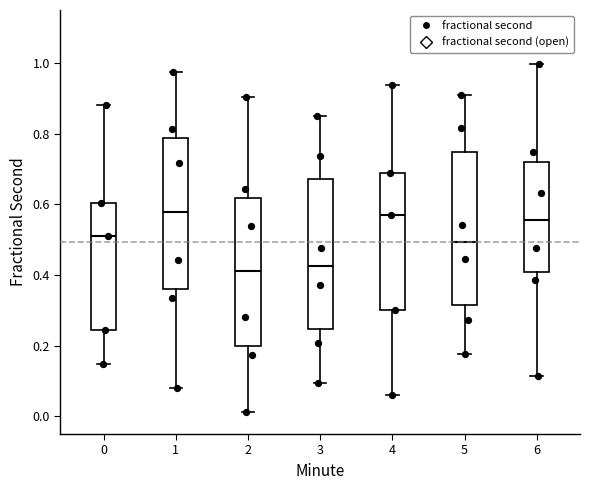

Where does the upper whisker of the box at x = 0 end on the y-axis? The values are not printed on the chart, so give them approximately, as read against the axis.

0.88